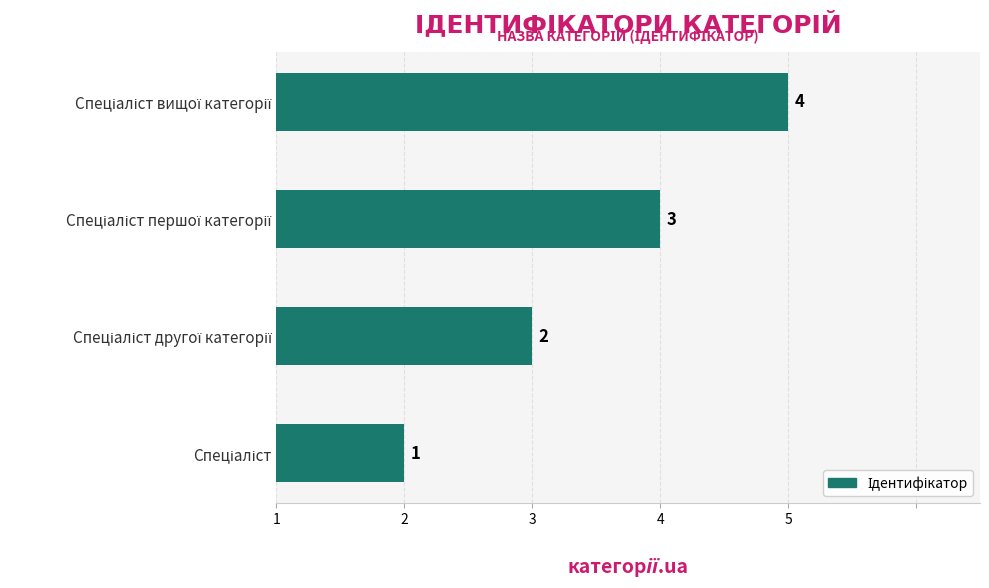

Does the chart contain any negative values?

No